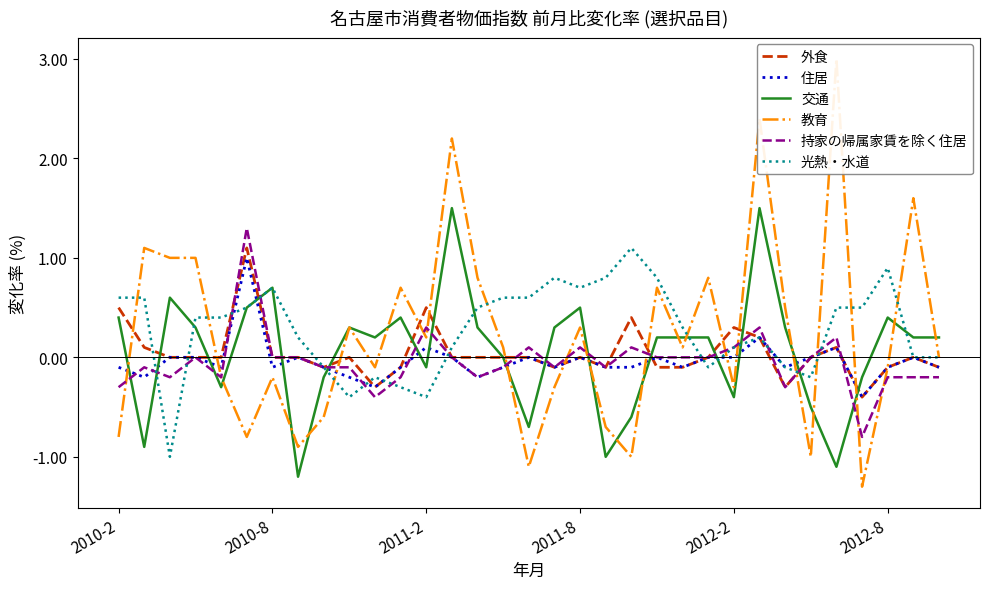

Reading right to left, what are all the values shown in this chart?

外食: -0.1	0.0	-0.1	-0.4	0.1	0.0	-0.3	0.2	0.3	0.0	-0.1	-0.1	0.4	-0.1	0.0	-0.1	0.0	0.0	0.0	0.0	0.5	-0.1	-0.3	0.0	-0.1	0.0	0.0	1.1	0.0	0.0	0.0	0.1	0.5
住居: -0.1	0.0	-0.1	-0.4	0.1	0.0	-0.1	0.2	0.0	0.0	-0.1	0.0	-0.1	-0.1	0.0	-0.1	0.0	-0.1	-0.2	0.0	0.1	-0.1	-0.3	-0.2	-0.1	0.0	-0.1	1.0	-0.1	0.0	0.0	-0.2	-0.1
交通: 0.2	0.2	0.4	-0.2	-1.1	-0.5	0.3	1.5	-0.4	0.2	0.2	0.2	-0.6	-1.0	0.5	0.3	-0.7	0.0	0.3	1.5	-0.1	0.4	0.2	0.3	-0.2	-1.2	0.7	0.5	-0.3	0.3	0.6	-0.9	0.4
教育: 0.0	1.6	-0.1	-1.3	3.0	-1.0	0.5	2.4	-0.3	0.8	0.1	0.7	-1.0	-0.7	0.3	-0.3	-1.1	0.1	0.8	2.2	0.2	0.7	-0.1	0.3	-0.6	-0.9	-0.2	-0.8	-0.2	1.0	1.0	1.1	-0.8
持家の帰属家賃を除く住居: -0.2	-0.2	-0.2	-0.8	0.2	0.0	-0.3	0.3	0.1	0.0	0.0	0.0	0.1	-0.1	0.1	-0.1	0.1	-0.1	-0.2	0.0	0.3	-0.2	-0.4	-0.1	-0.1	0.0	0.0	1.3	-0.2	0.0	-0.2	-0.1	-0.3
光熱・水道: 0.0	0.0	0.9	0.5	0.5	-0.2	-0.1	0.2	0.1	-0.1	0.3	0.8	1.1	0.8	0.7	0.8	0.6	0.6	0.5	0.1	-0.4	-0.3	-0.2	-0.4	-0.1	0.2	0.7	0.5	0.4	0.4	-1.0	0.6	0.6